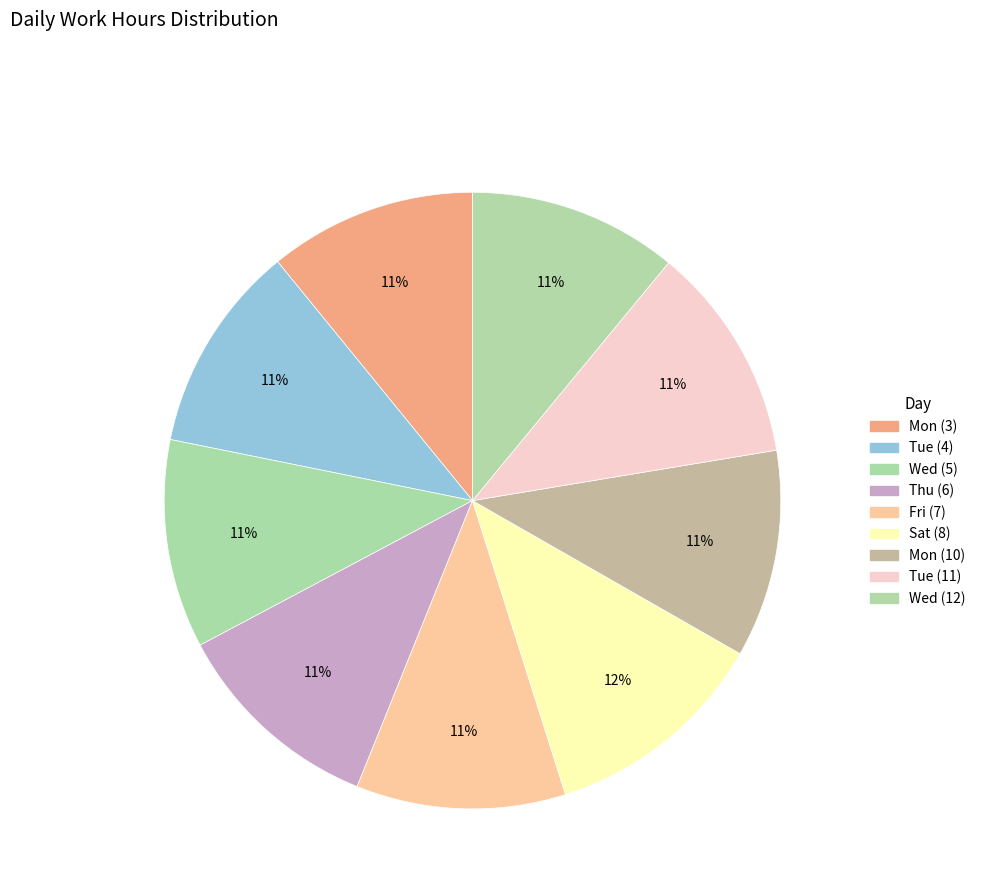

What is the largest slice in the pie chart?

Sat (8)